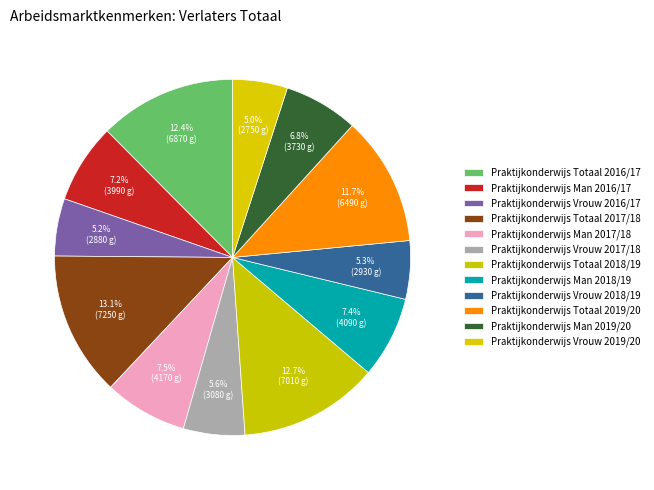

How many segments does this pie chart have?

12